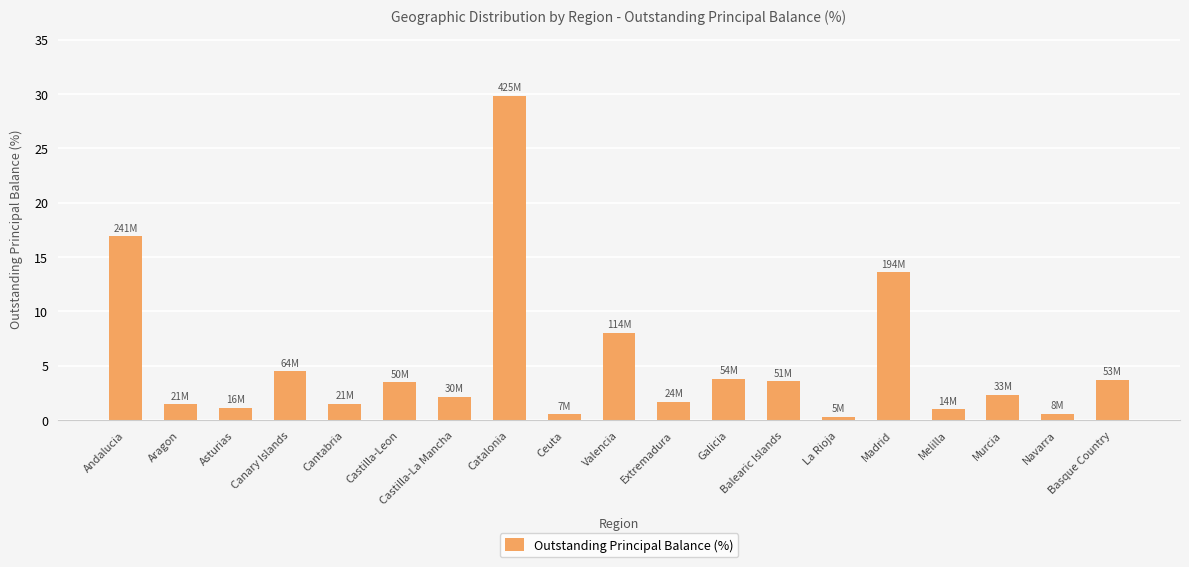

What is the average value?

5.3